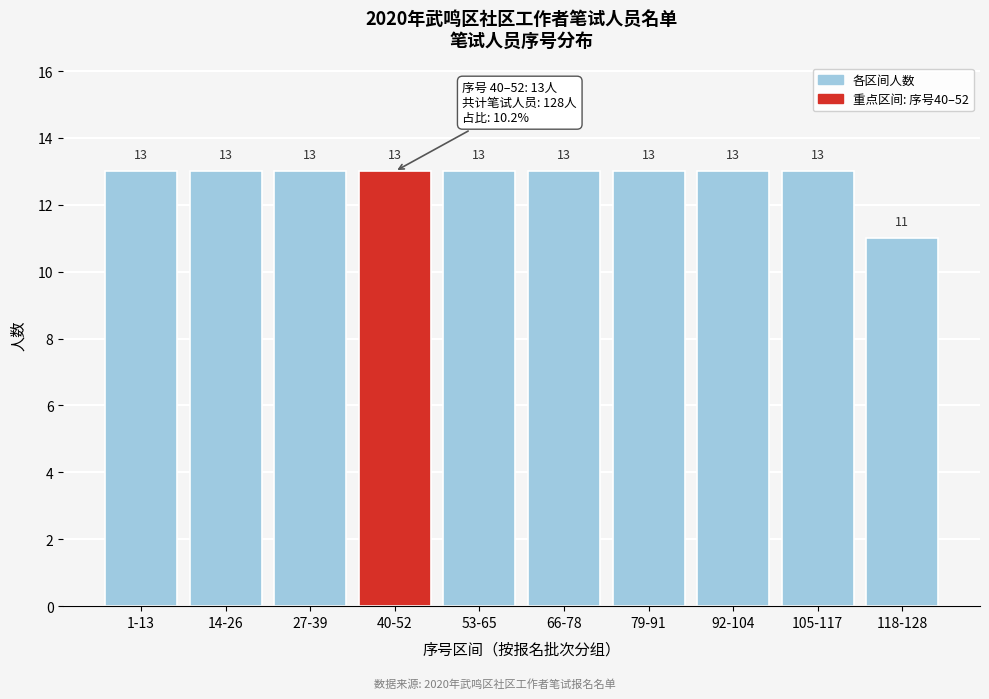

Reading left to right, extract all data points from this chart.

1-13=13	14-26=13	27-39=13	40-52=13	53-65=13	66-78=13	79-91=13	92-104=13	105-117=13	118-128=11